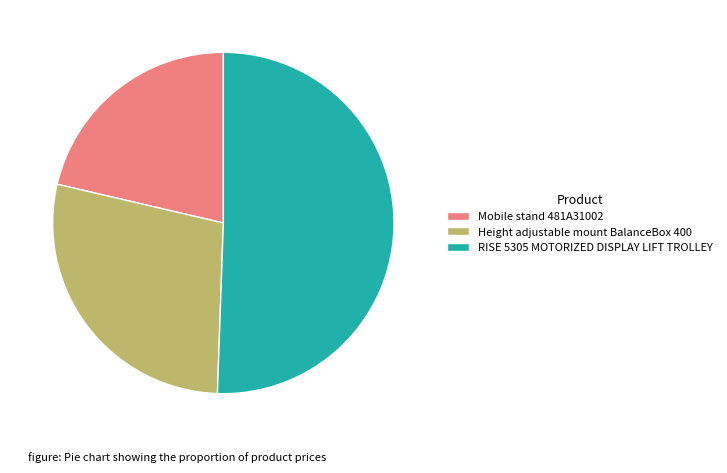

Rank the categories by value from lowest to highest.

Mobile stand 481A31002, Height adjustable mount BalanceBox 400, RISE 5305 MOTORIZED DISPLAY LIFT TROLLEY